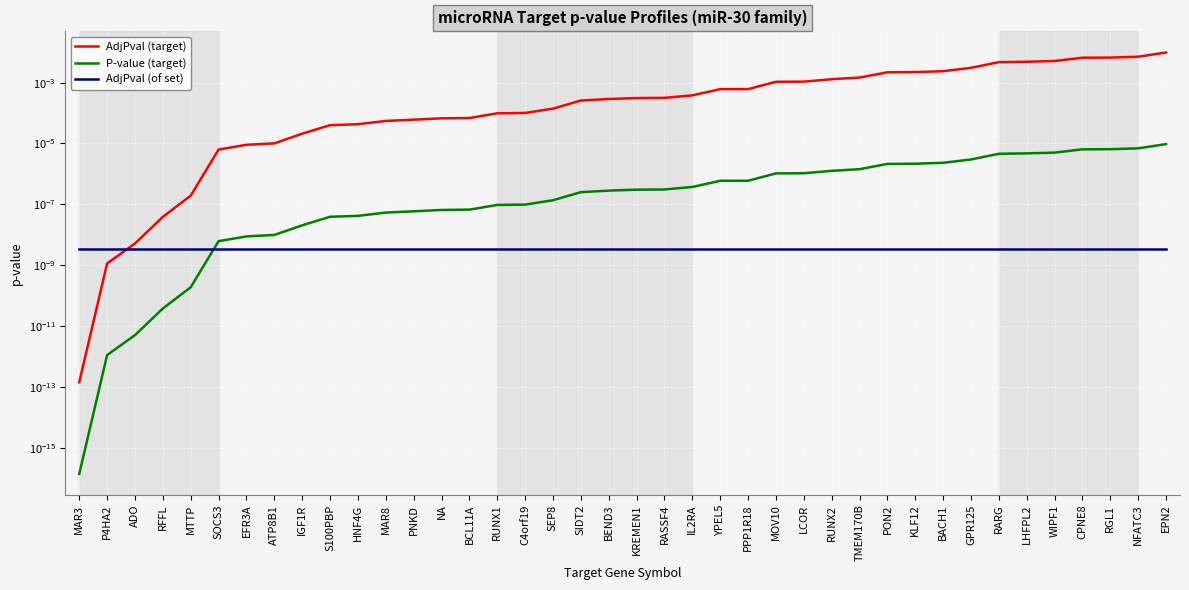

True or false: AdjPval (of set) has a value of 0.0 at IL2RA.

True